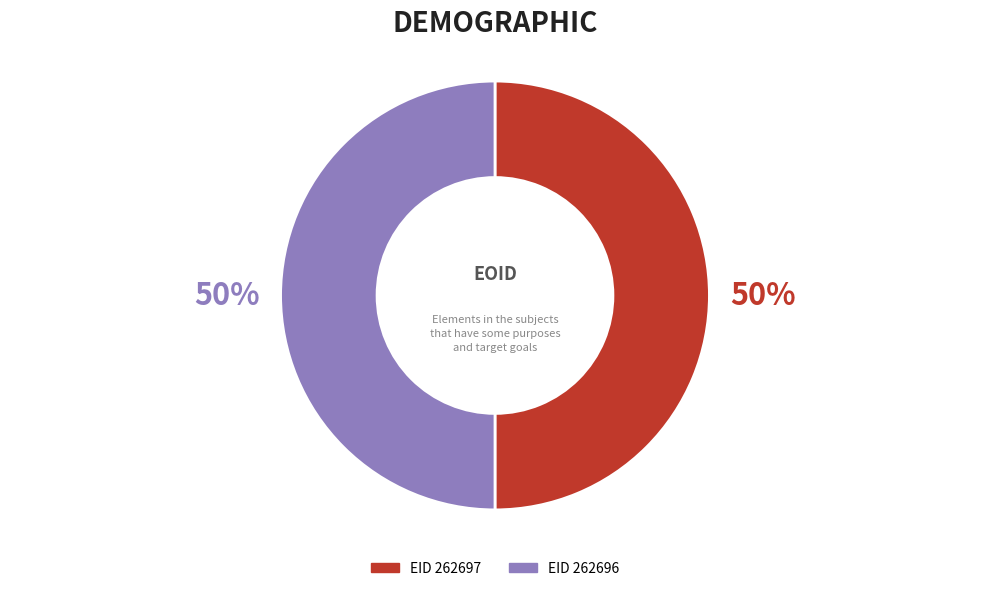

To the nearest percent, what is the average slice percentage?

50%